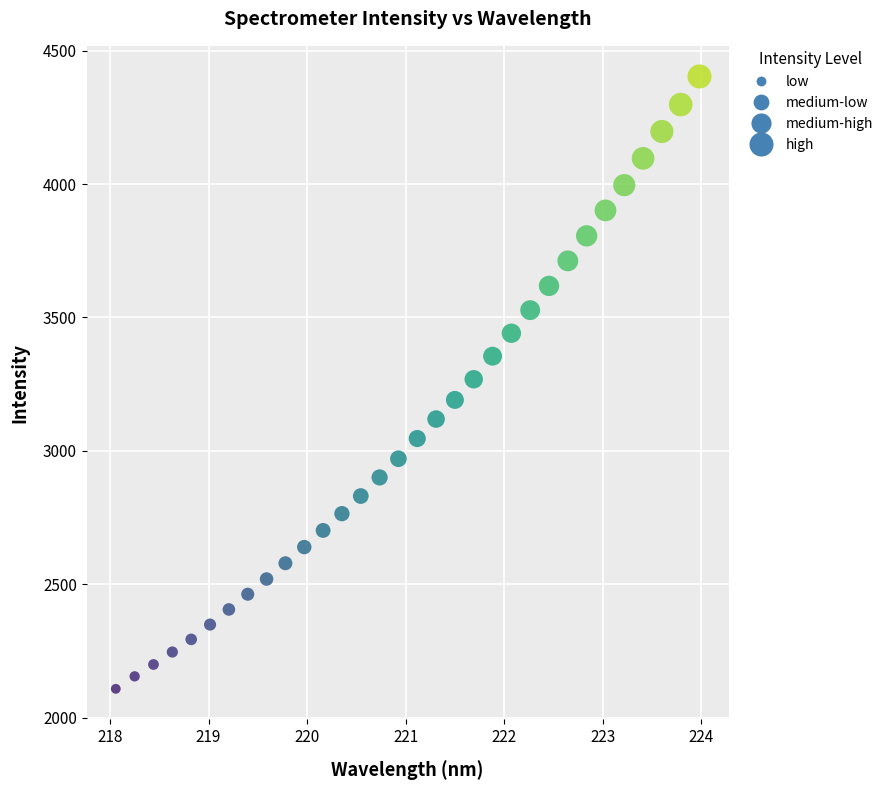

What is the range of Y values (max minus min)?

2294.9